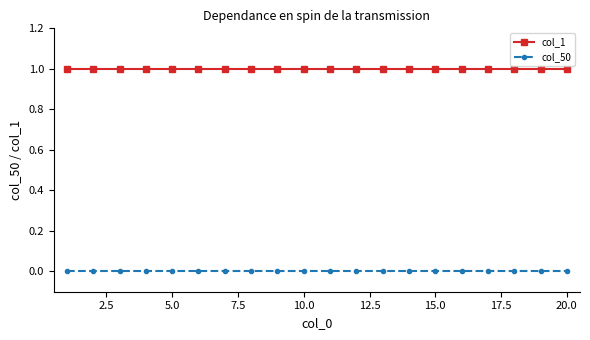

How many data points does each series have?

20